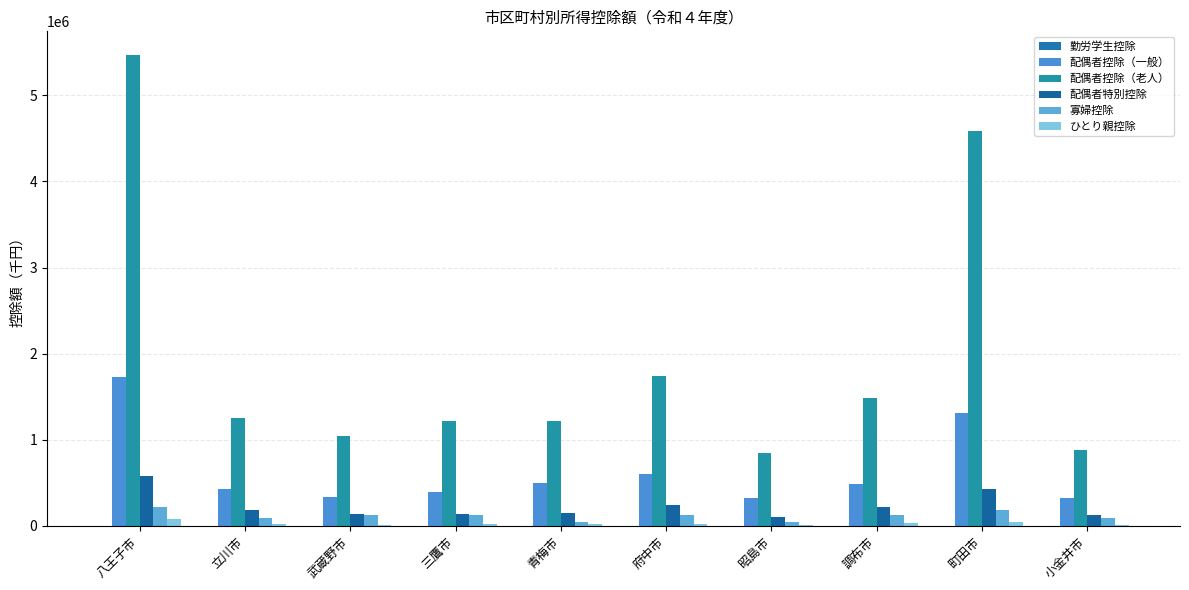

Is the value of ひとり親控除 at 調布市 greater than the value of 配偶者特別控除 at 小金井市?

No